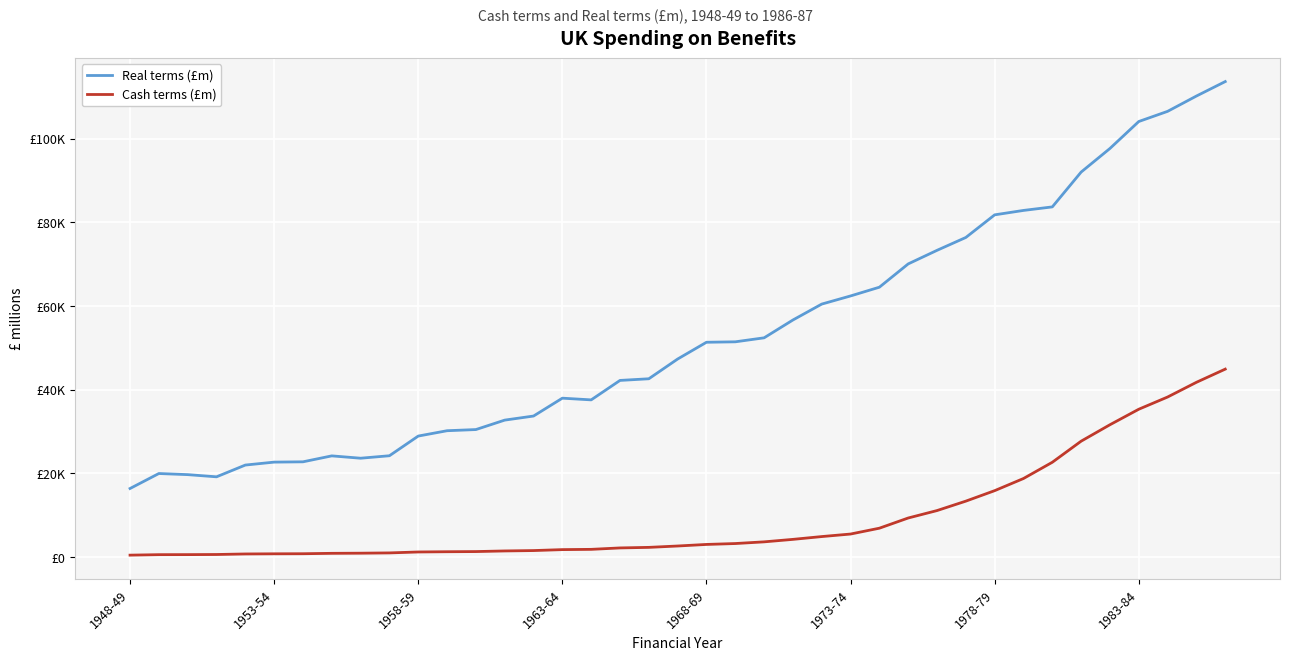

True or false: Real terms (£m) and Cash terms (£m) cross at least once.

False